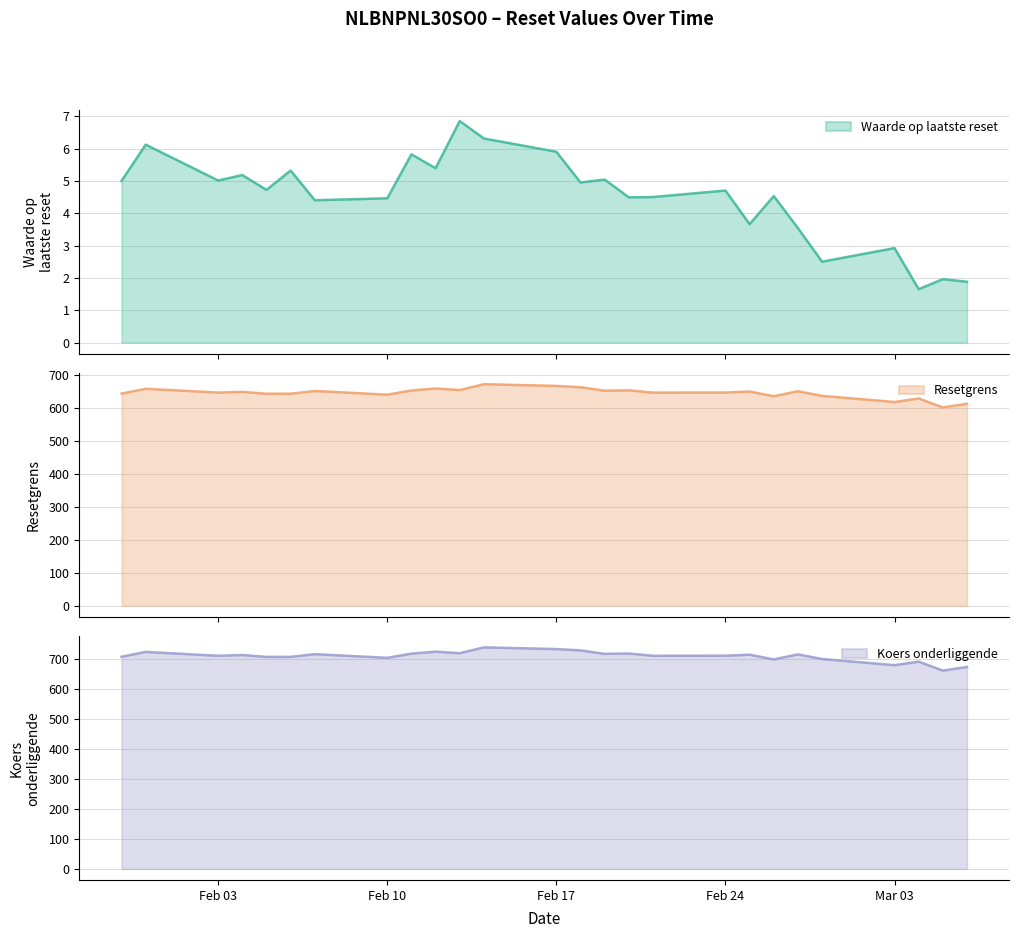

True or false: Koers onderliggende and Waarde op laatste reset cross at least once.

False